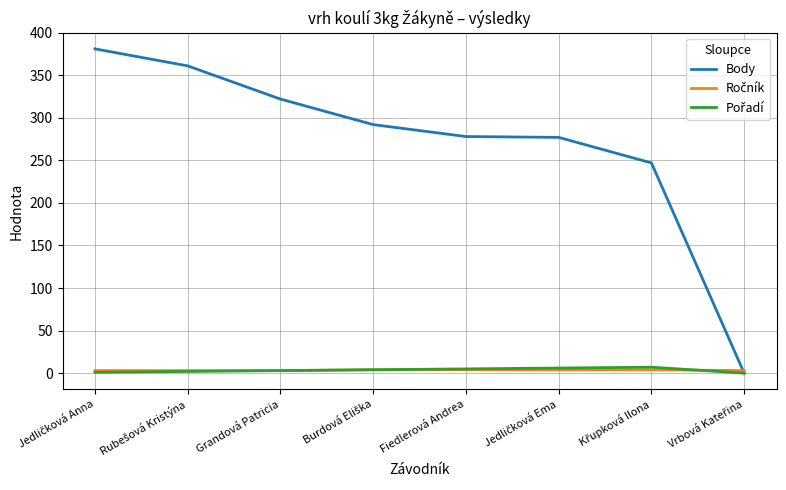

What is the maximum value shown in the chart?

381